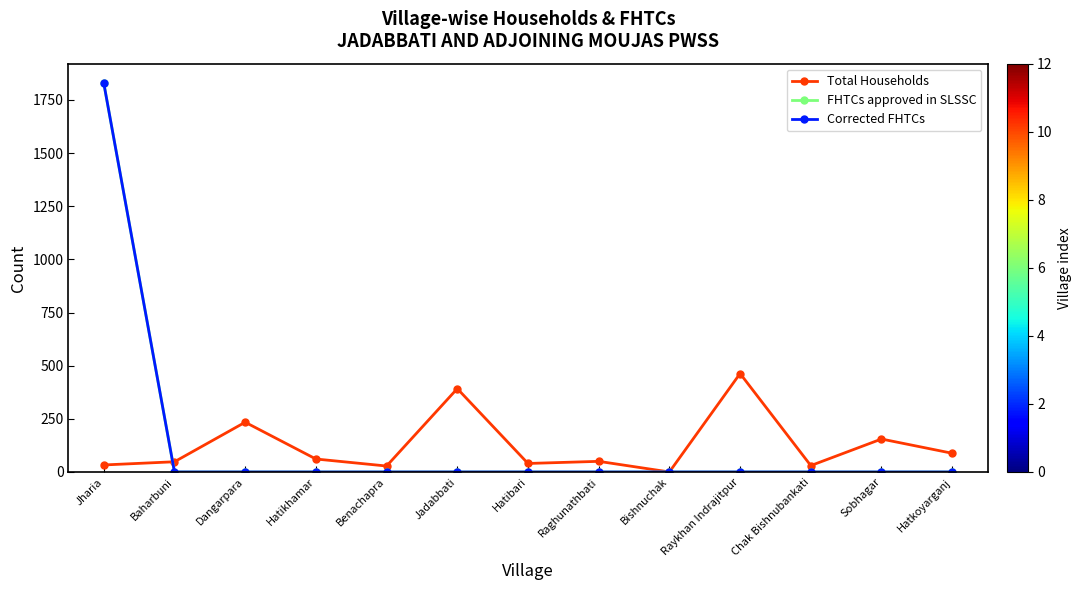

What is the maximum value shown in the chart?

1829